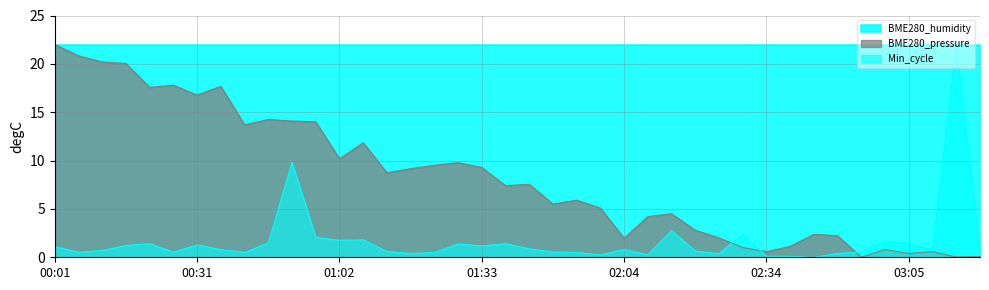

Which label corresponds to the largest value in the chart?

00:01